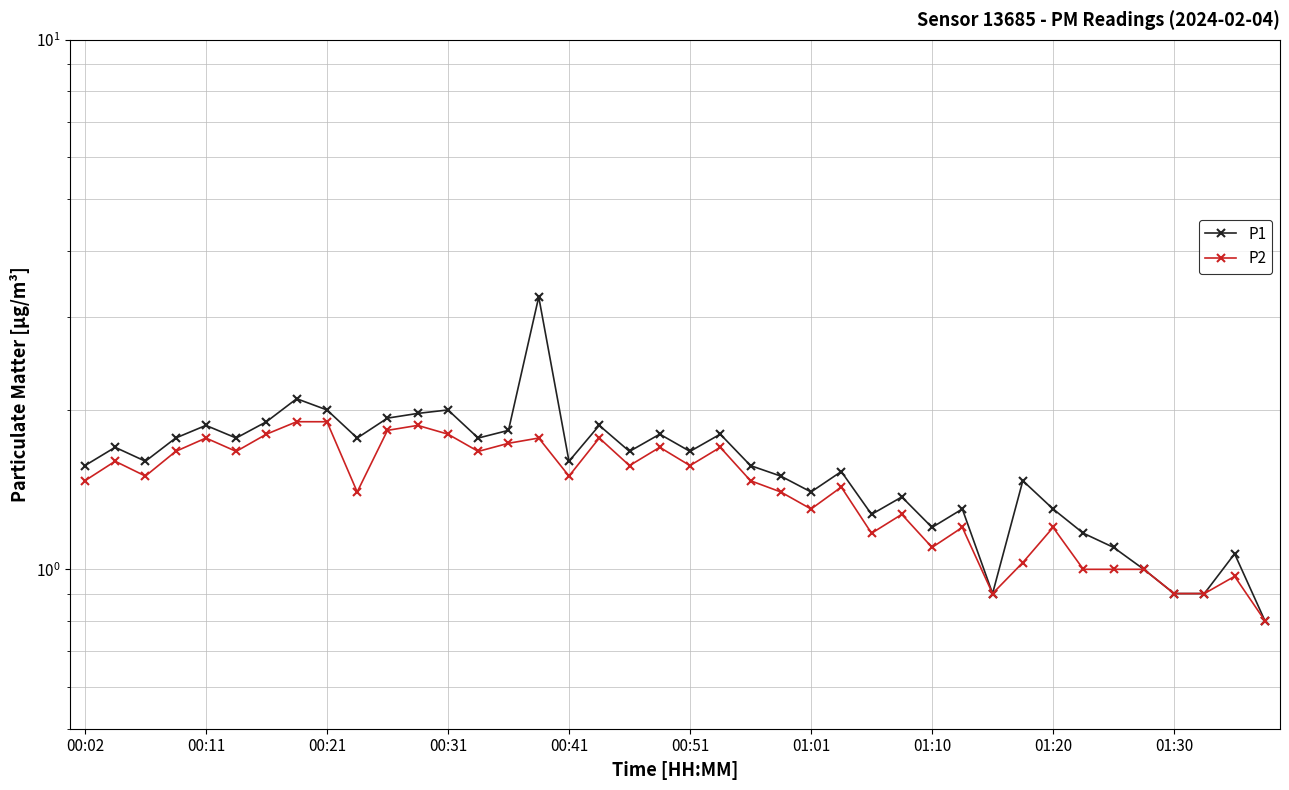

True or false: P1 and P2 cross at least once.

False